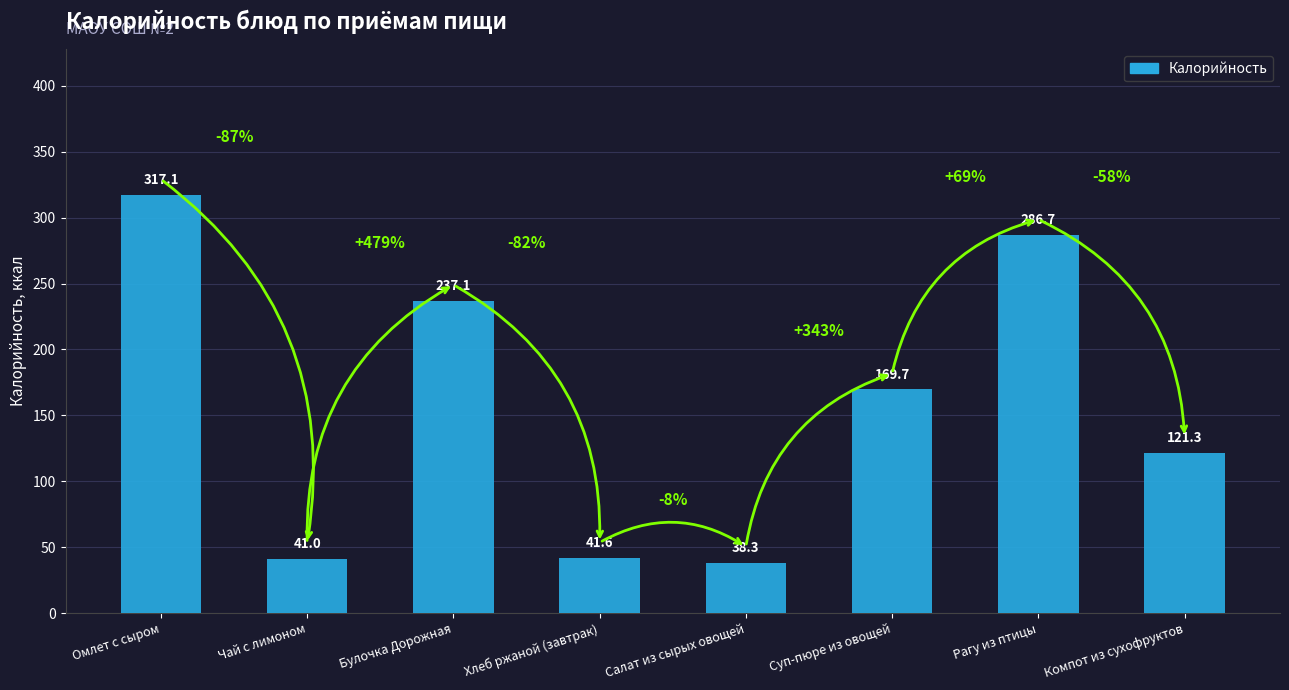

Reading left to right, list all the values displayed in this chart.

Омлет с сыром=317.1	Чай с лимоном=41.0	Булочка Дорожная=237.1	Хлеб ржаной (завтрак)=41.6	Салат из сырых овощей=38.3	Суп-пюре из овощей=169.7	Рагу из птицы=286.7	Компот из сухофруктов=121.3